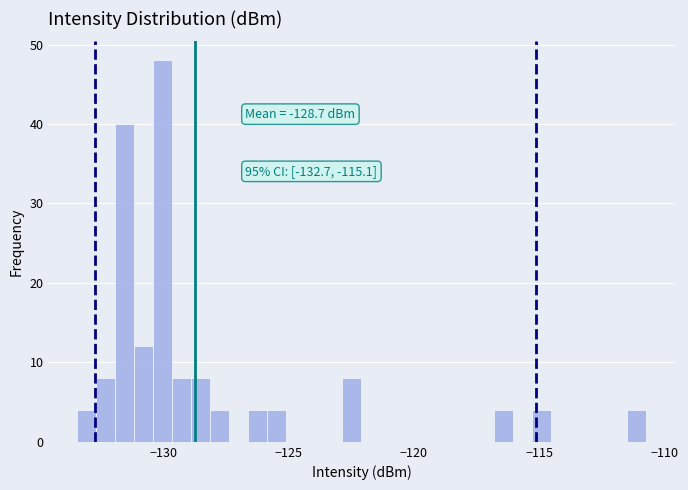

Read against the x-axis, roughly where is the centre of the tallest bar?

-130.0